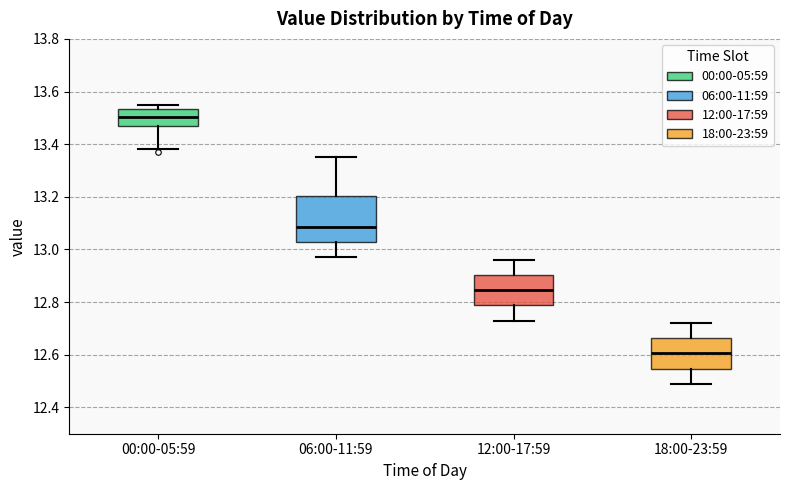

Which box's median line is the highest?

00:00-05:59